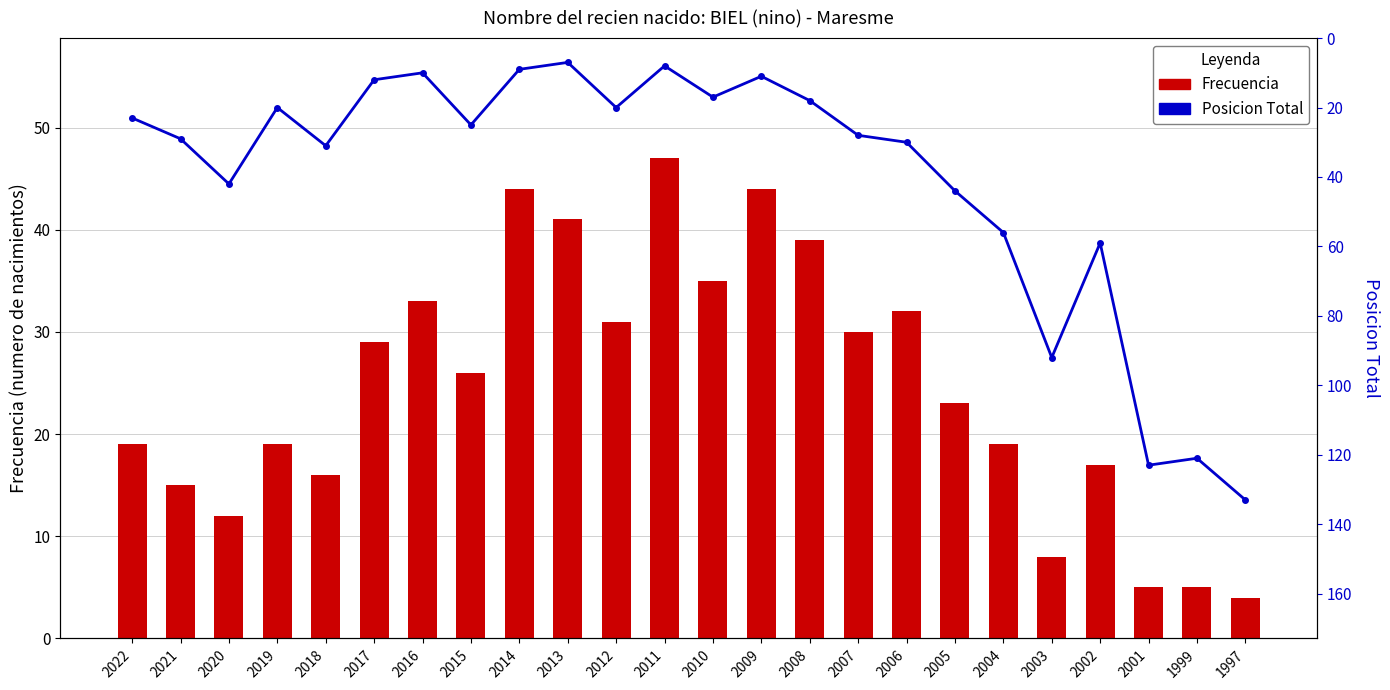

At which label is Frecuencia closest to 25?

2015